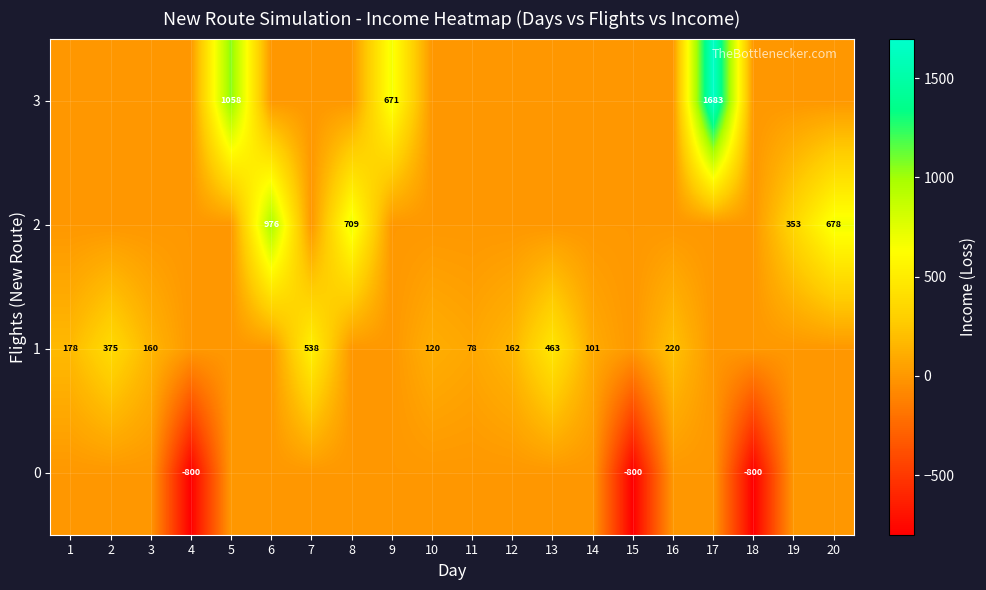

The 1 series shows 101 at 14. True or false?

True